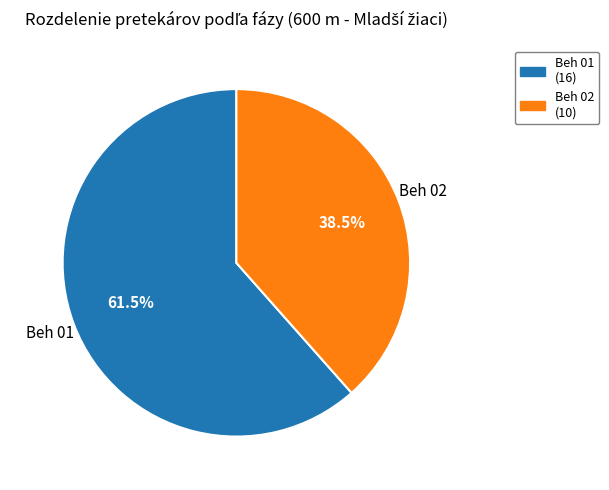

How many slices are in this pie chart?

2